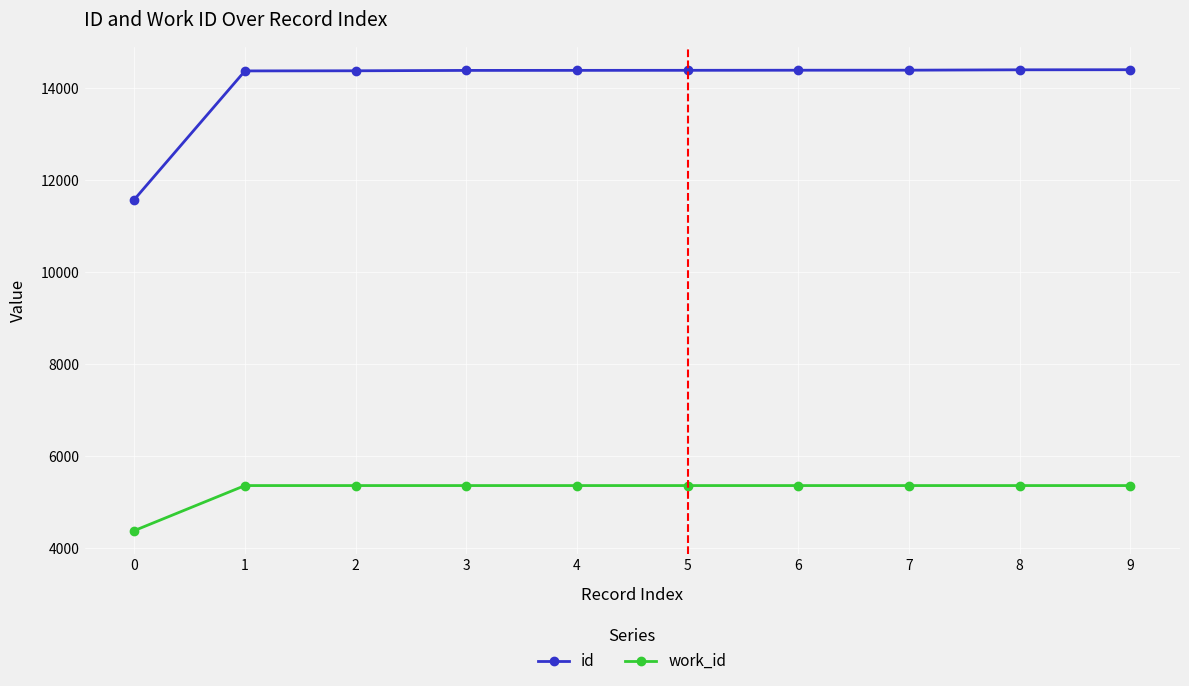

What is the sum of the id values at 3 and 1?

28763